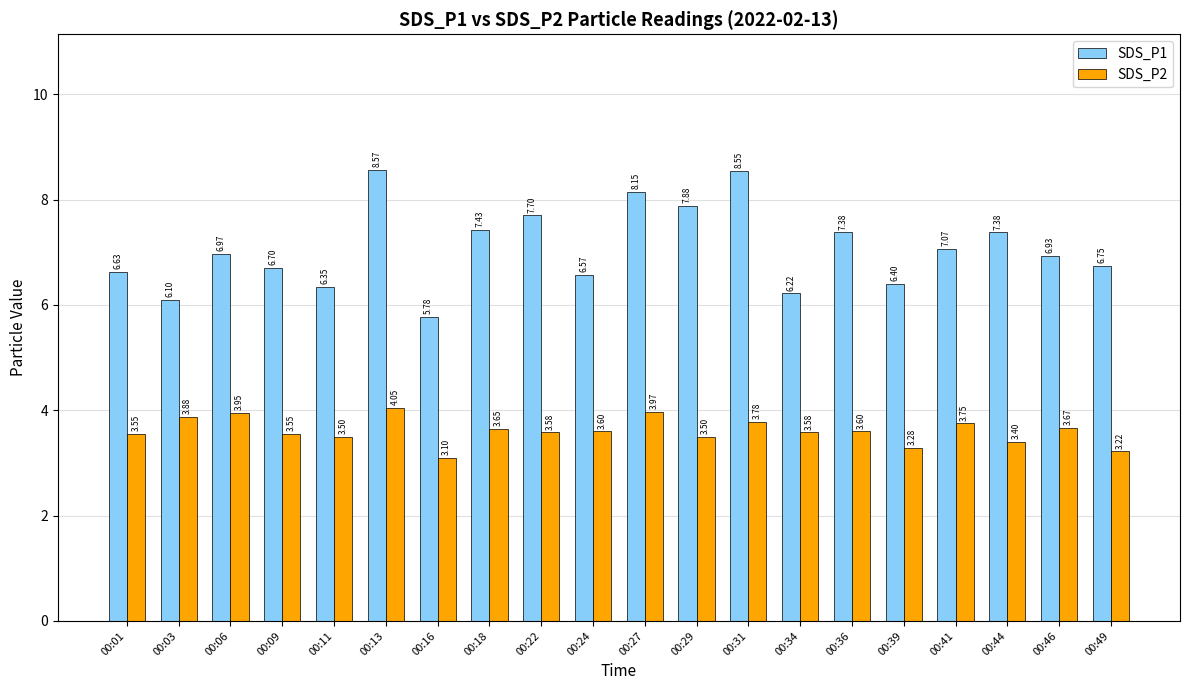

Which series has the largest range (max minus min)?

SDS_P1